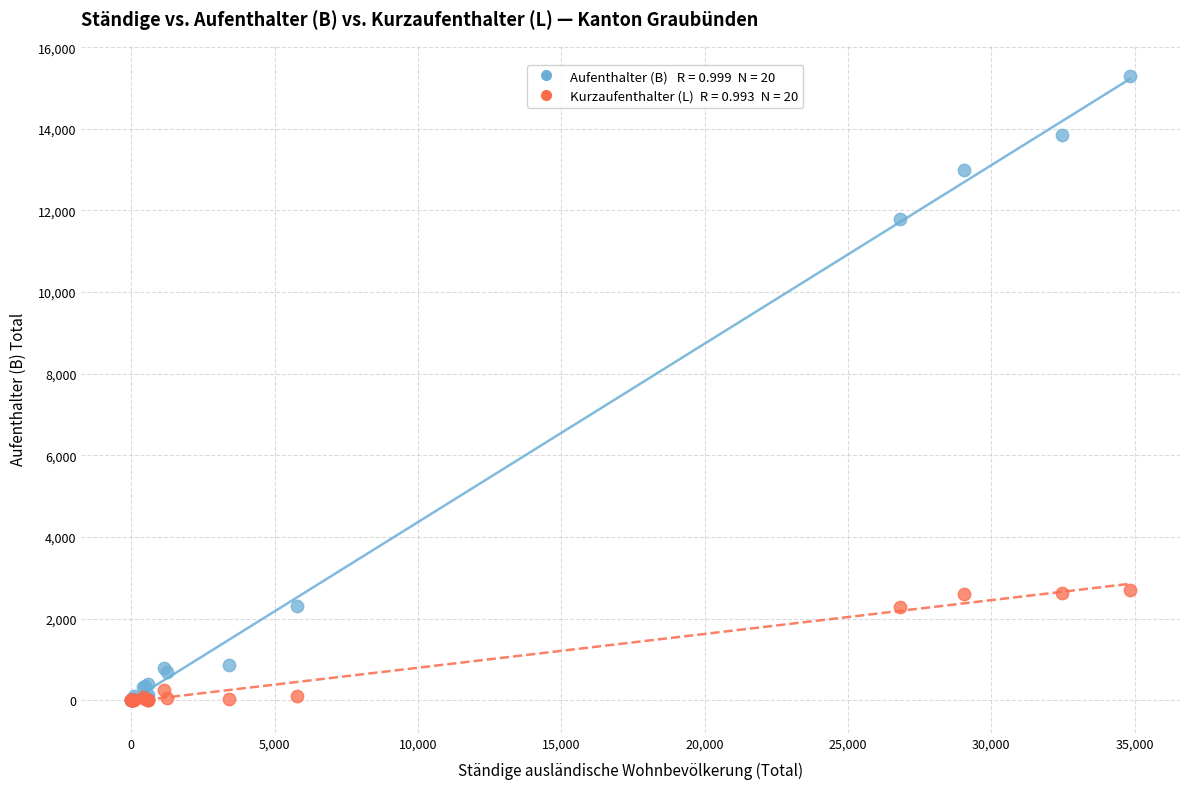

Across all series, what Y value is closest to 7650?

11795